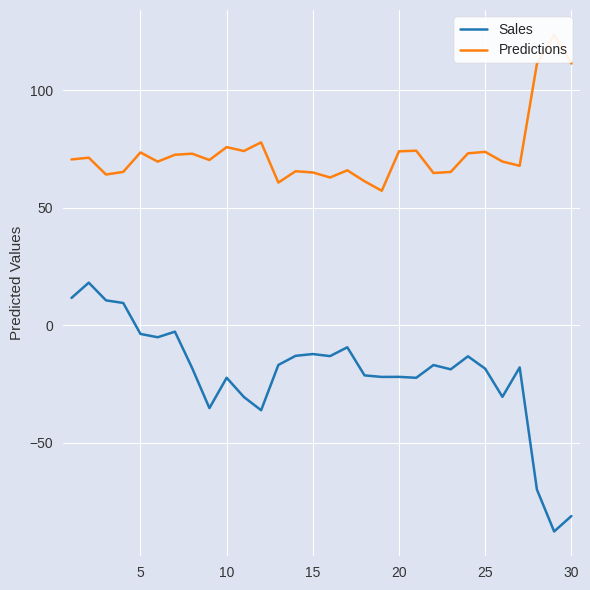

Reading right to left, list all the values displayed in this chart.

Sales: -81.3	-87.8	-70.0	-18.0	-30.5	-18.5	-13.2	-18.8	-16.9	-22.4	-22.0	-22.0	-21.3	-9.4	-13.1	-12.3	-13.0	-16.9	-36.2	-30.5	-22.4	-35.3	-18.3	-2.7	-5.1	-3.7	9.5	10.6	18.1	11.6
Predictions: 111.5	123.7	111.3	67.9	69.7	73.9	73.2	65.3	64.8	74.3	74.1	57.3	61.3	66.0	62.9	65.1	65.6	60.8	77.9	74.2	75.9	70.4	73.1	72.6	69.7	73.6	65.3	64.2	71.4	70.6